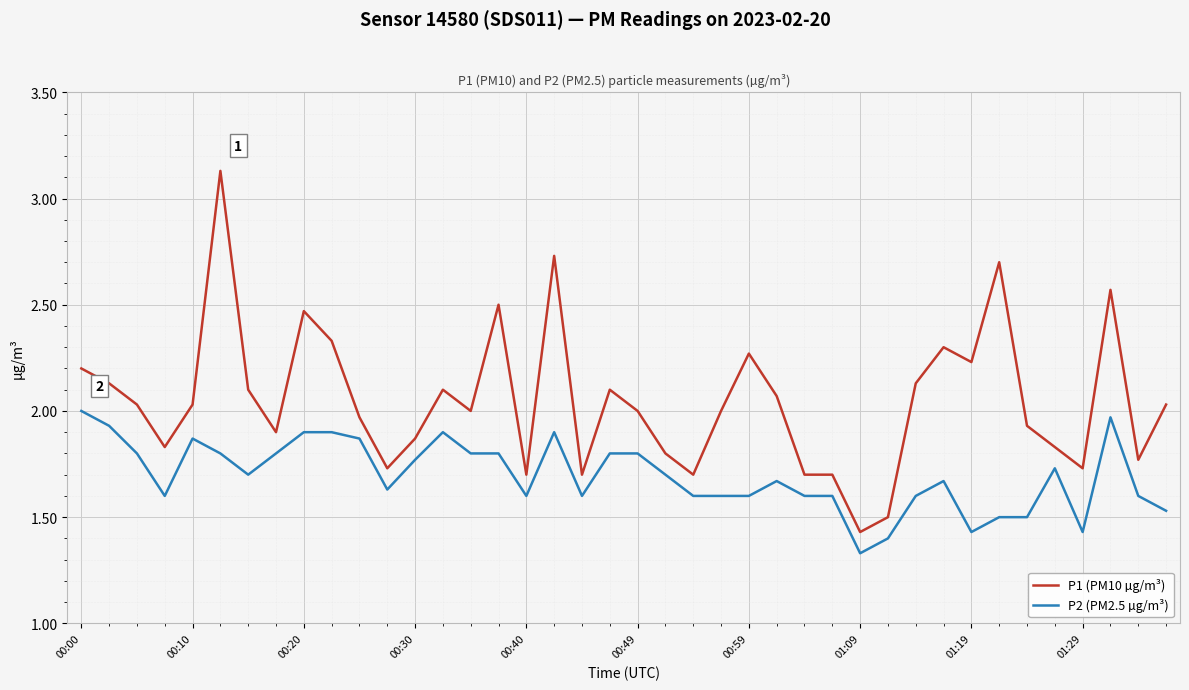

What is the difference between the maximum and minimum values in the P2 (PM2.5 µg/m³) series?

0.7